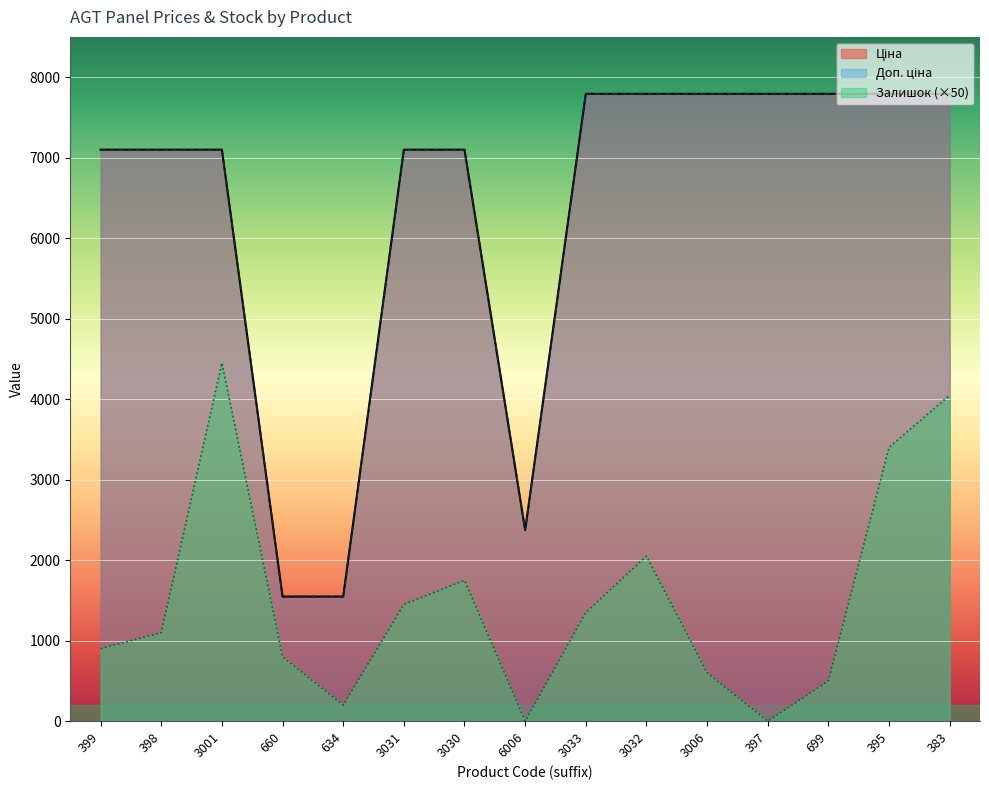

What is the highest value of the Доп. ціна series?

7792.9